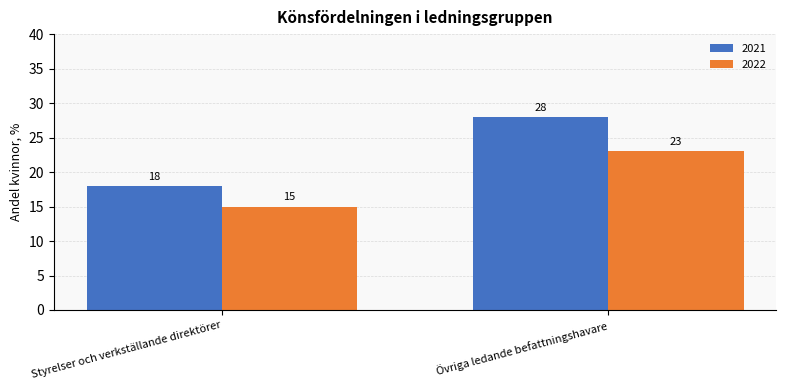

What position from the right is Styrelser och verkställande direktörer?

2